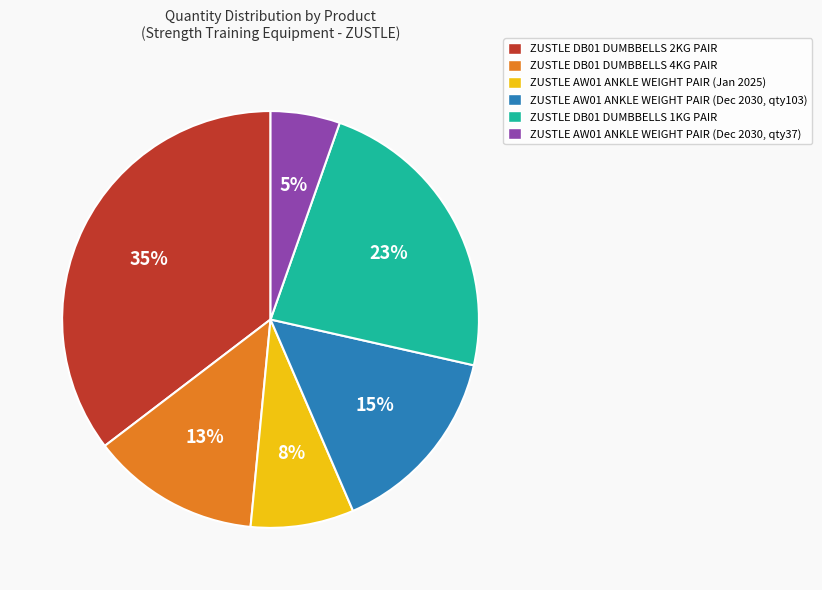

The ZUSTLE AW01 ANKLE WEIGHT PAIR (Dec 2030, qty37) slice represents 5% of the pie. True or false?

True